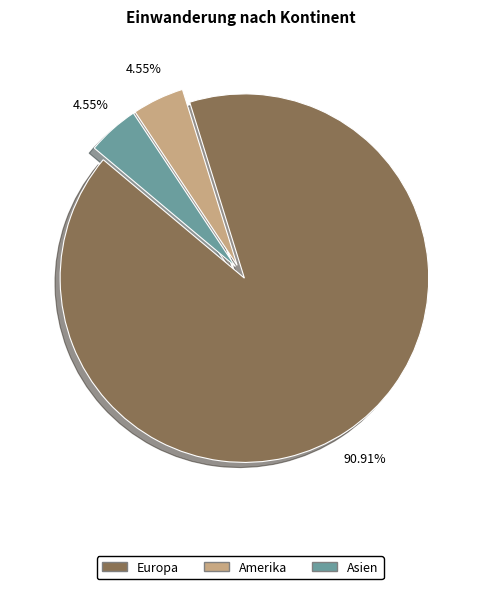

Is there a majority slice in this chart?

Yes